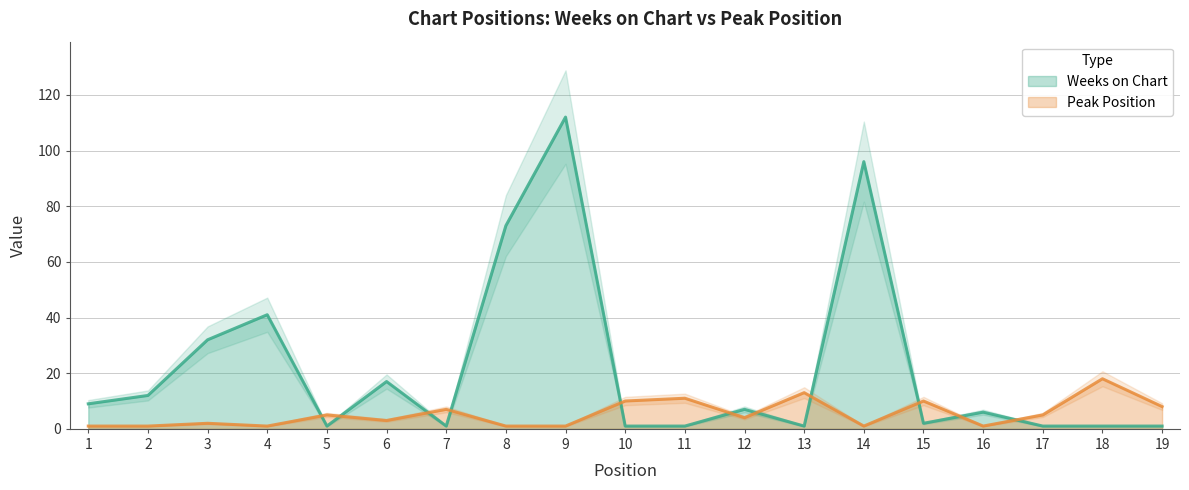

What is the maximum value for Weeks on Chart?

112